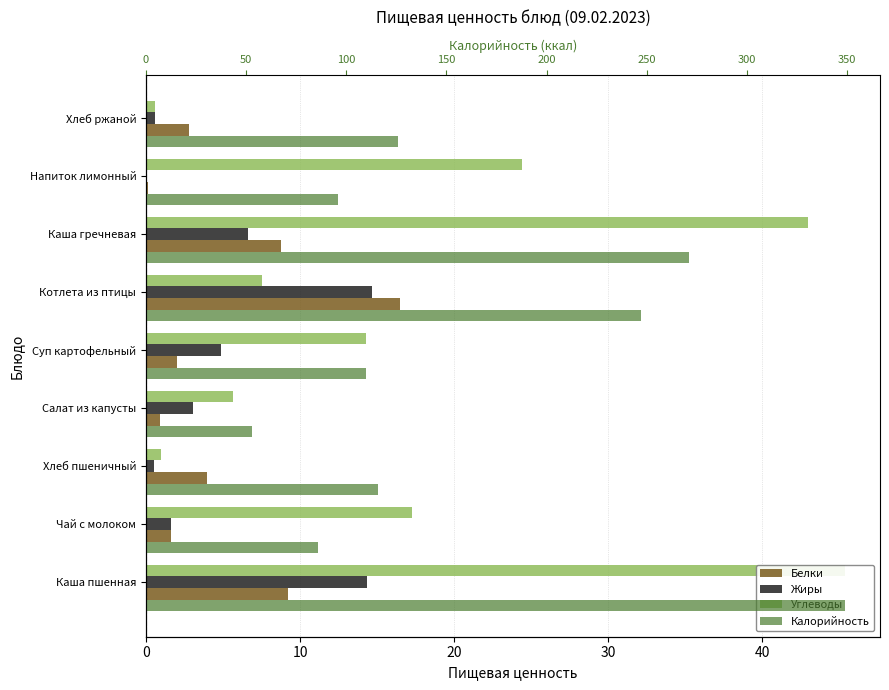

The value of Белки at Салат из капусты is 0.3. True or false?

False